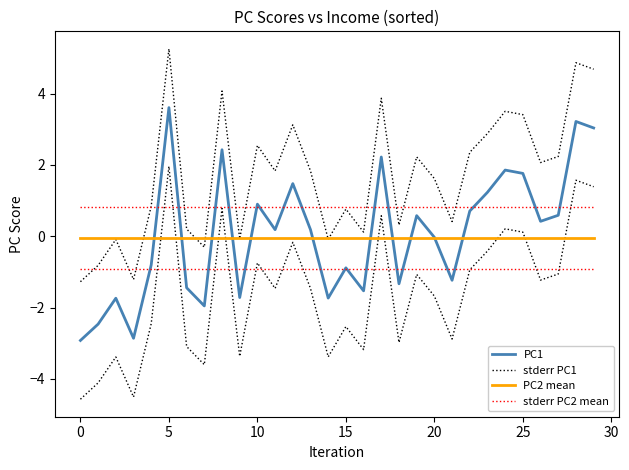

True or false: stderr PC2 mean and PC1 intersect in this chart.

True